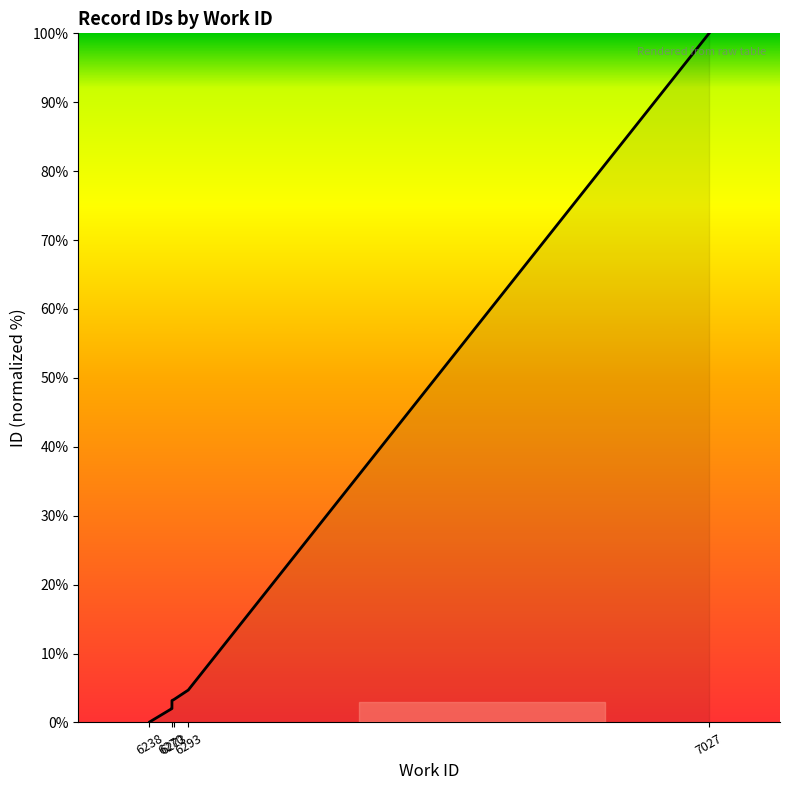

At which label does the data first exceed 2?

6270